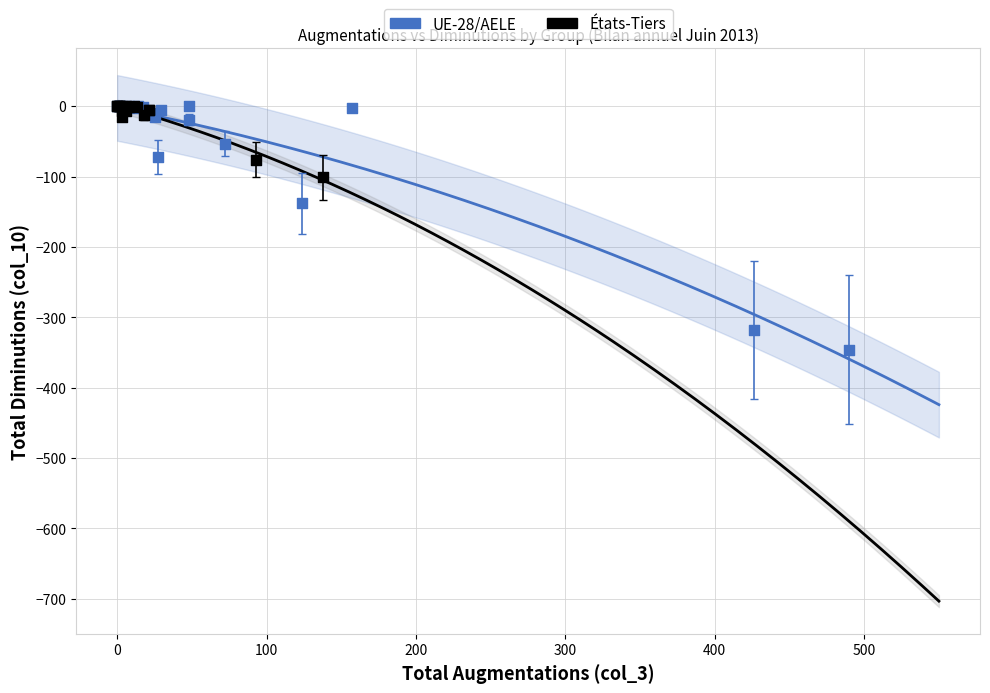

Which series has the widest spread of Y values?

UE-28/AELE